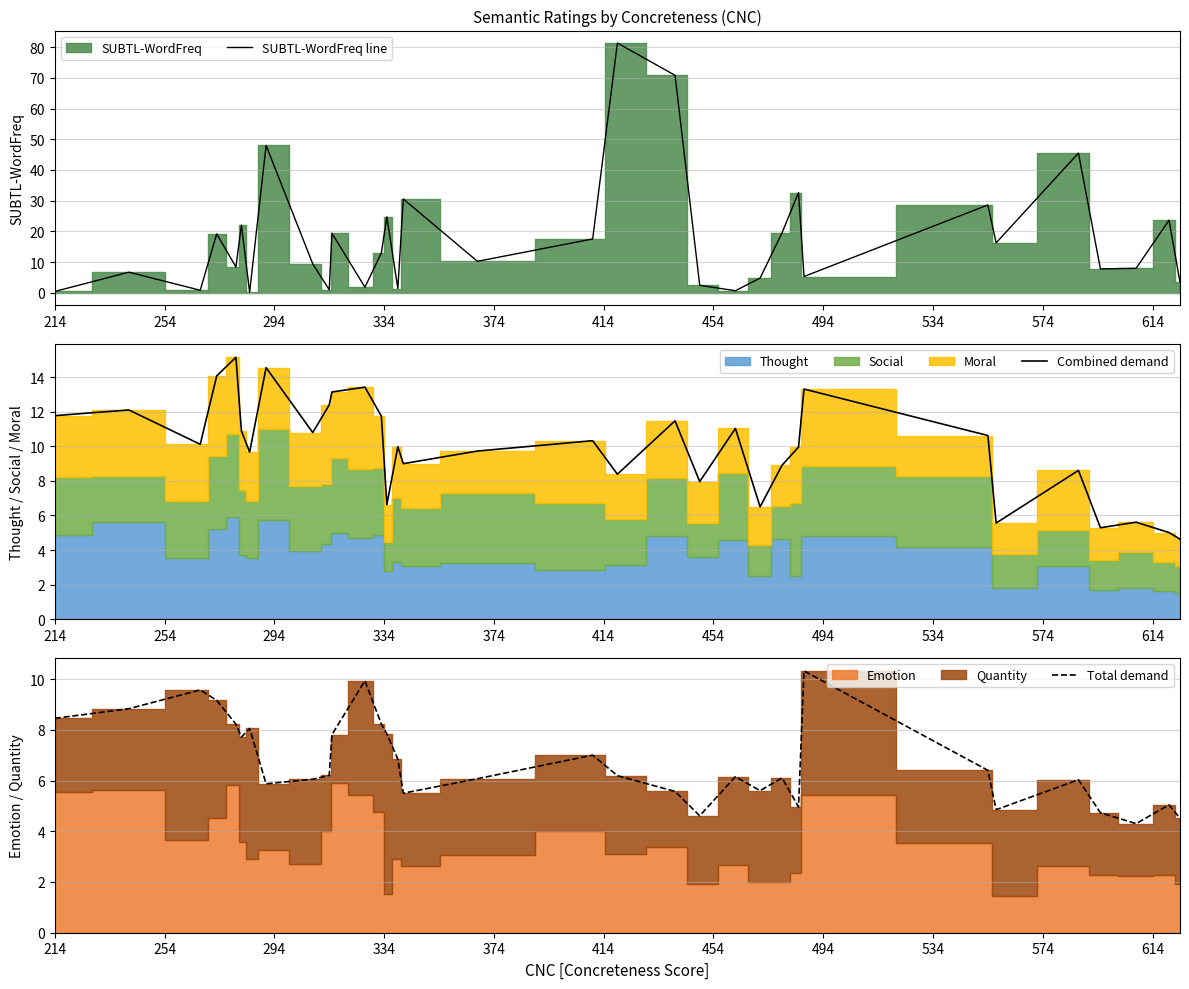

What is the value of the SUBTL-WordFreq line point at the 6th from the left?

22.1